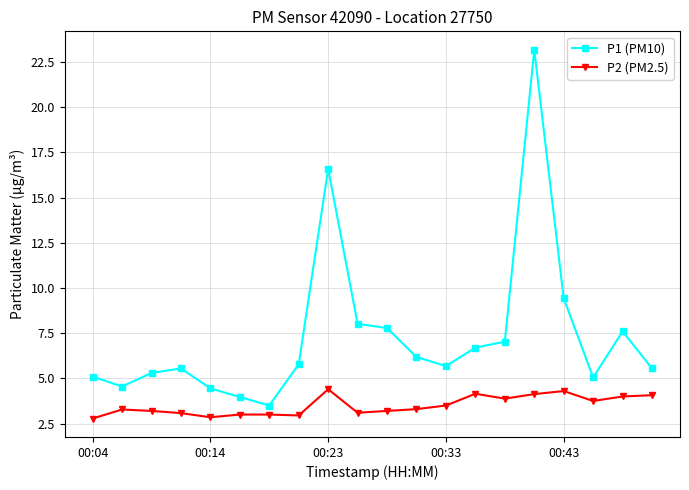

Which series has the largest total across all categories?

P1 (PM10)